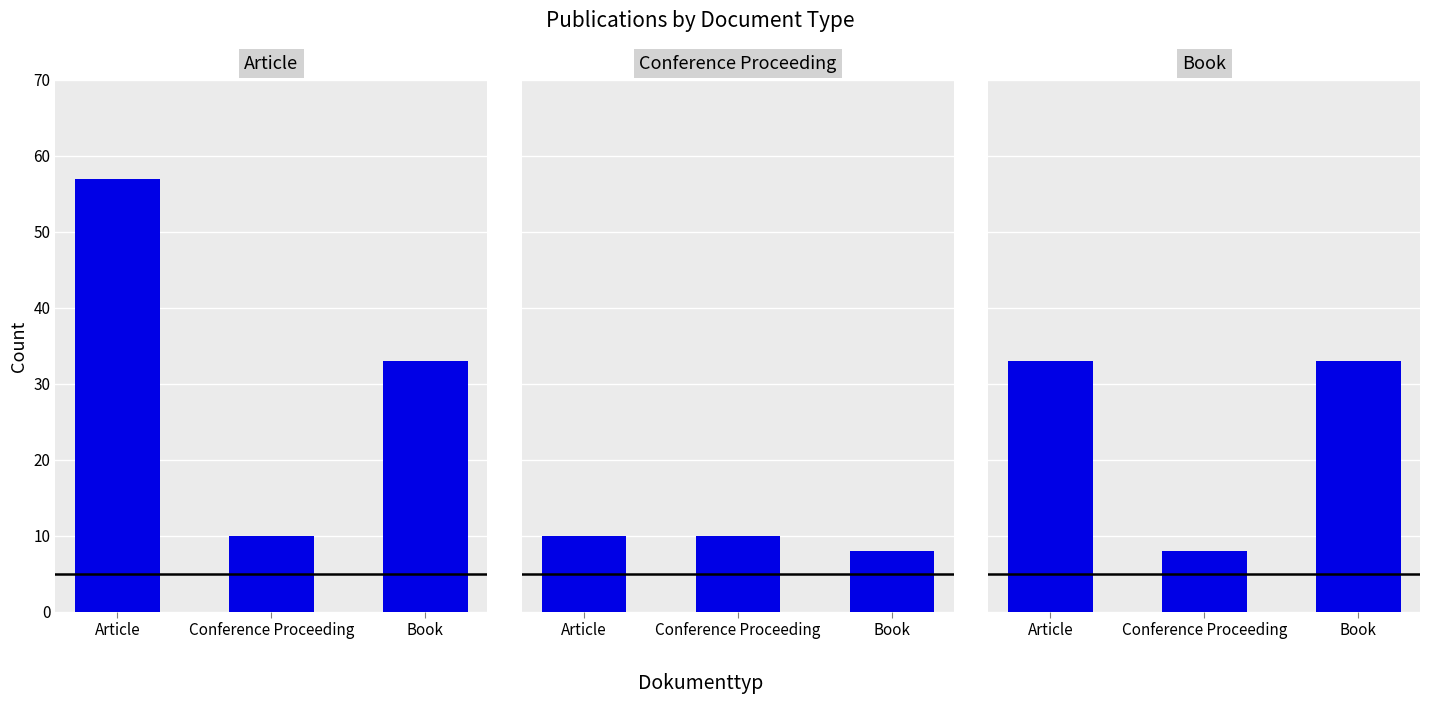

Reading left to right, list all the values displayed in this chart.

Article: Article=57	Conference Proceeding=10	Book=33
Conference Proceeding: Article=10	Conference Proceeding=10	Book=8
Book: Article=33	Conference Proceeding=8	Book=33